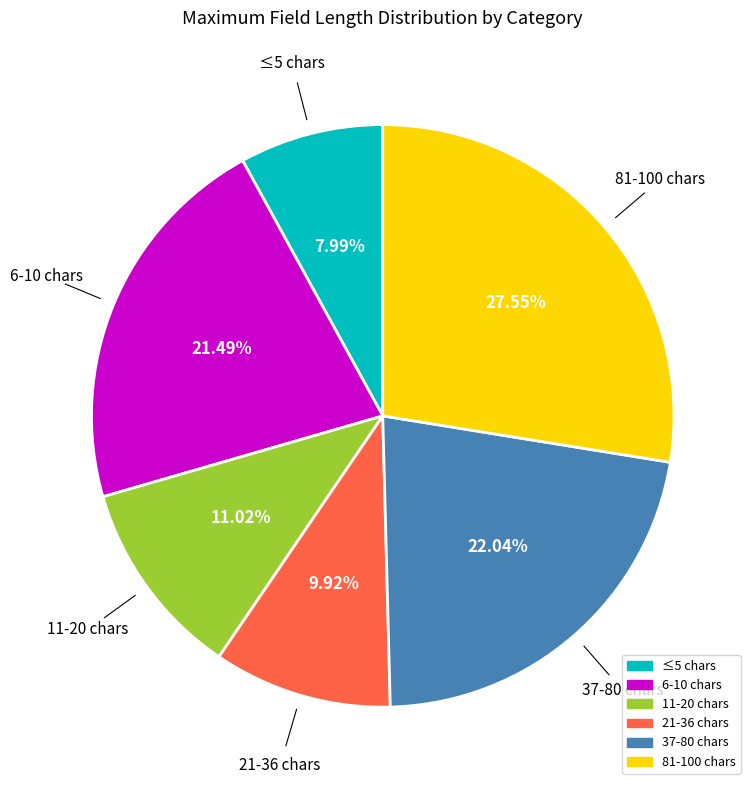

To the nearest percent, what is the average slice percentage?

17%